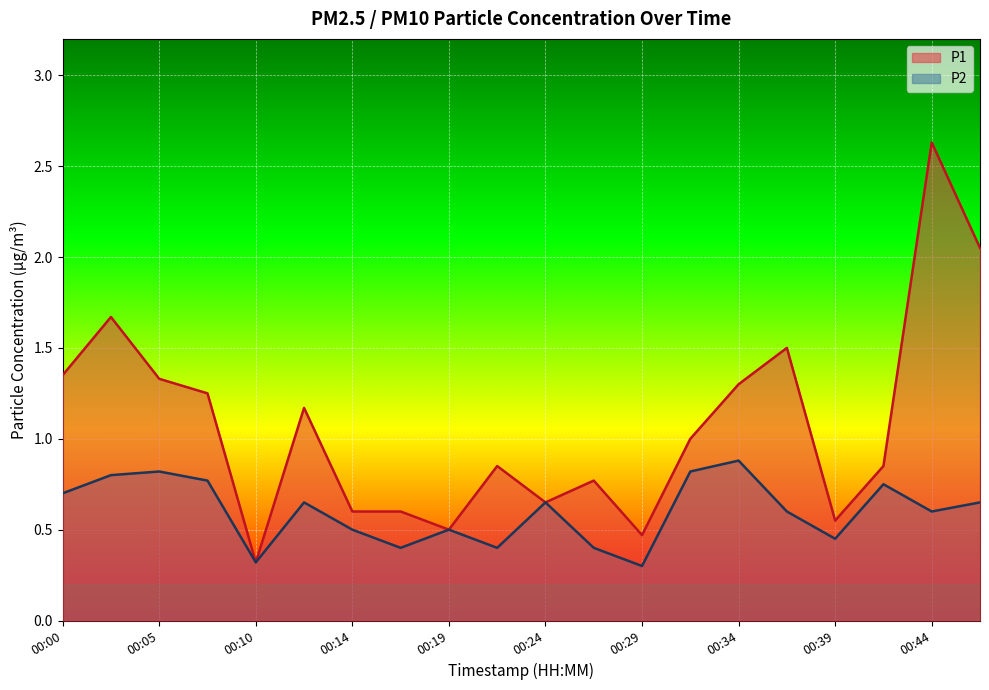

At which label is P1 closest to 1?

00:31